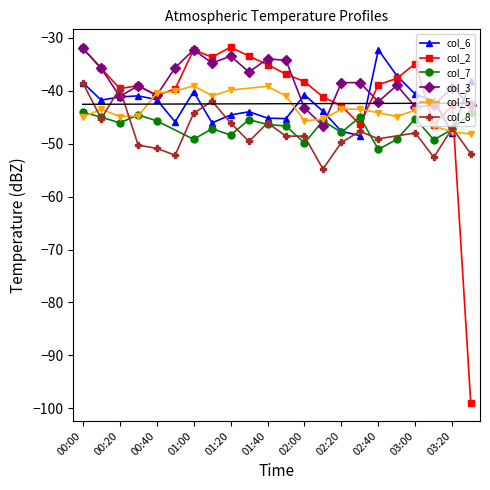

Is it true that col_6 equals -41.2 at 00:20?

True